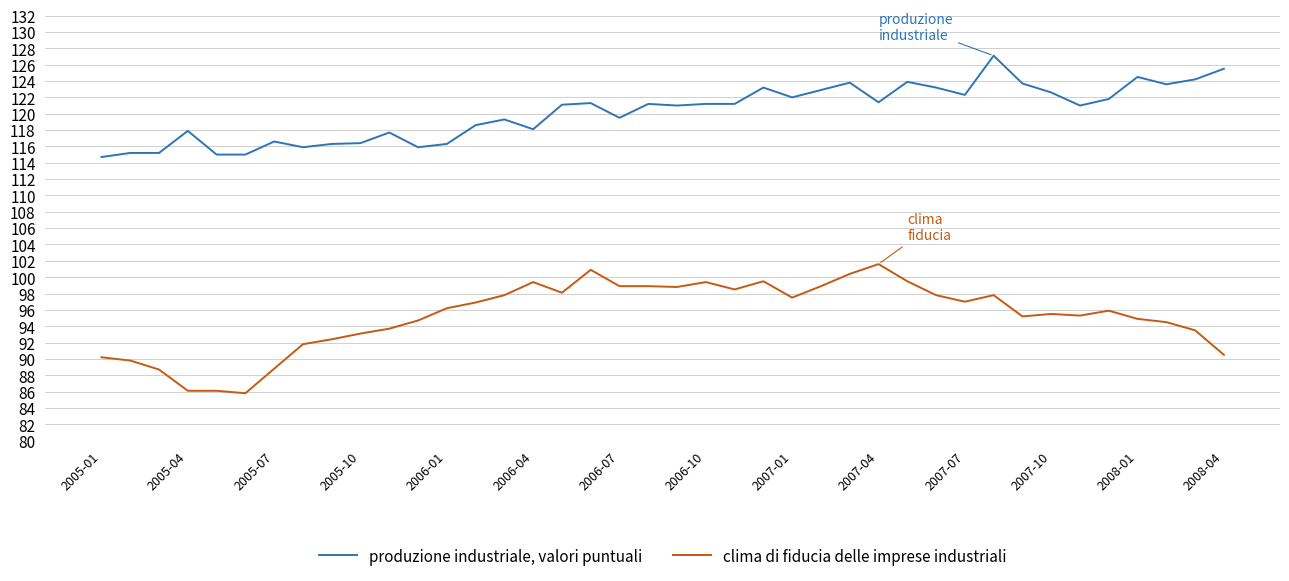

Rank the series by their average value, from lowest to highest.

clima di fiducia delle imprese industriali, produzione industriale, valori puntuali